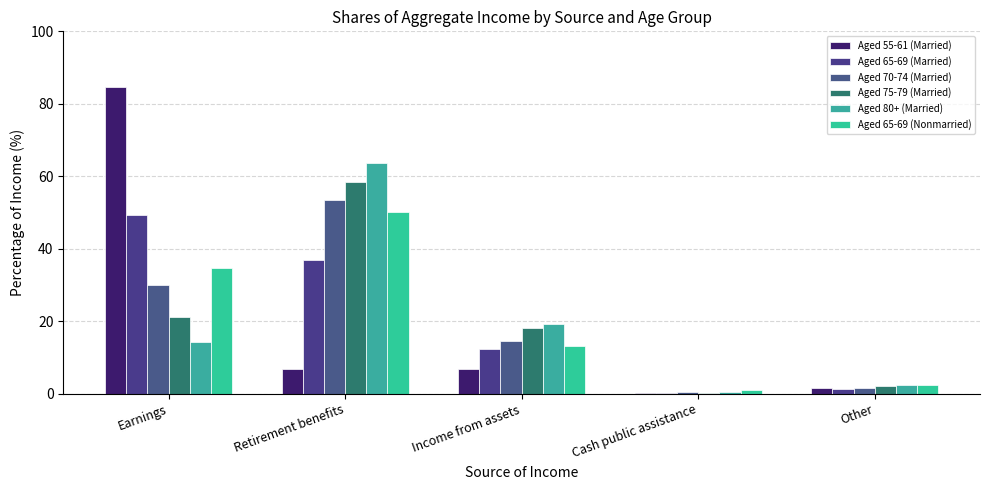

What is the label of the 3rd bar from the right?

Income from assets